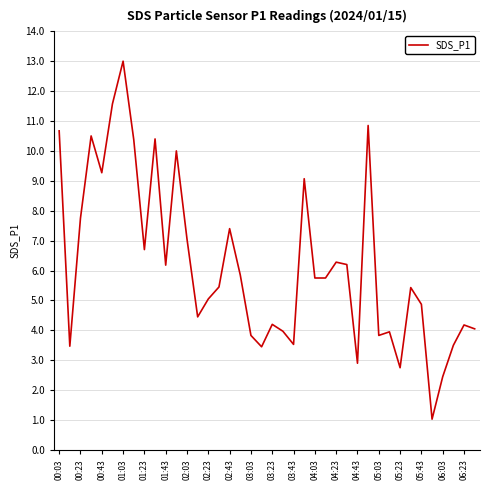

What is the smallest value displayed?

1.0